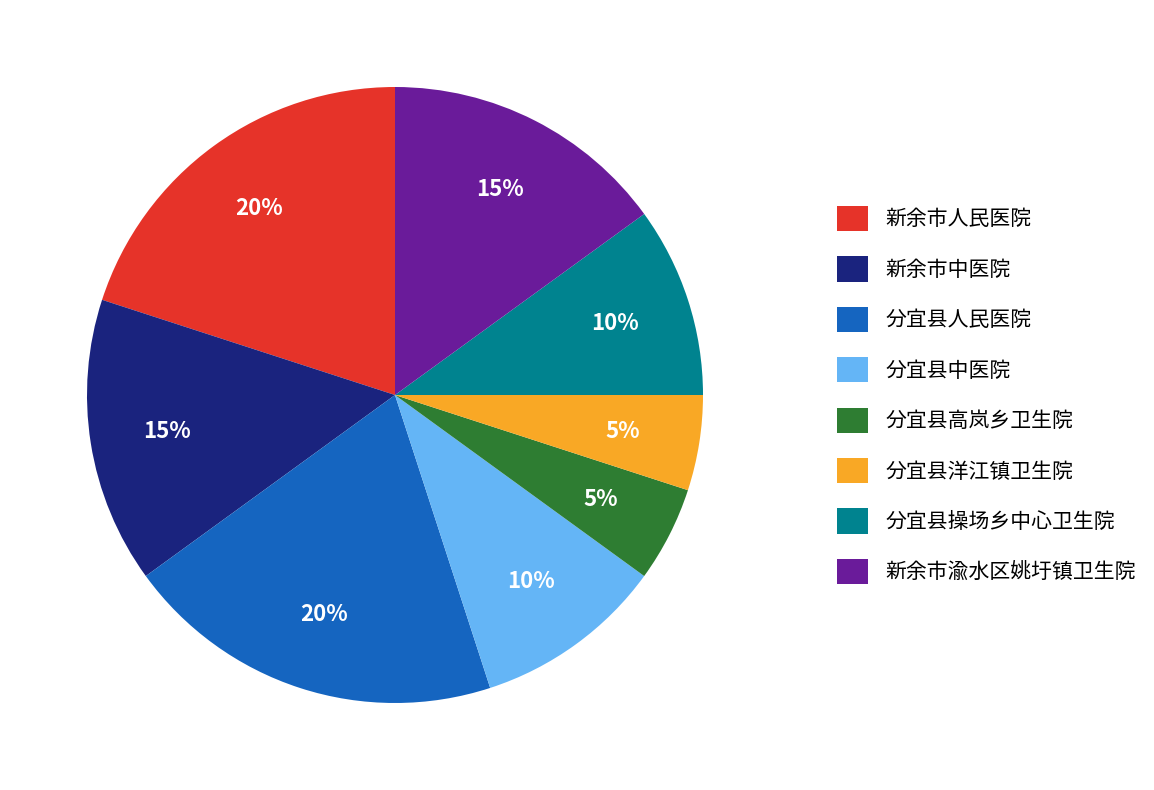

To the nearest percent, what is the average slice percentage?

12%